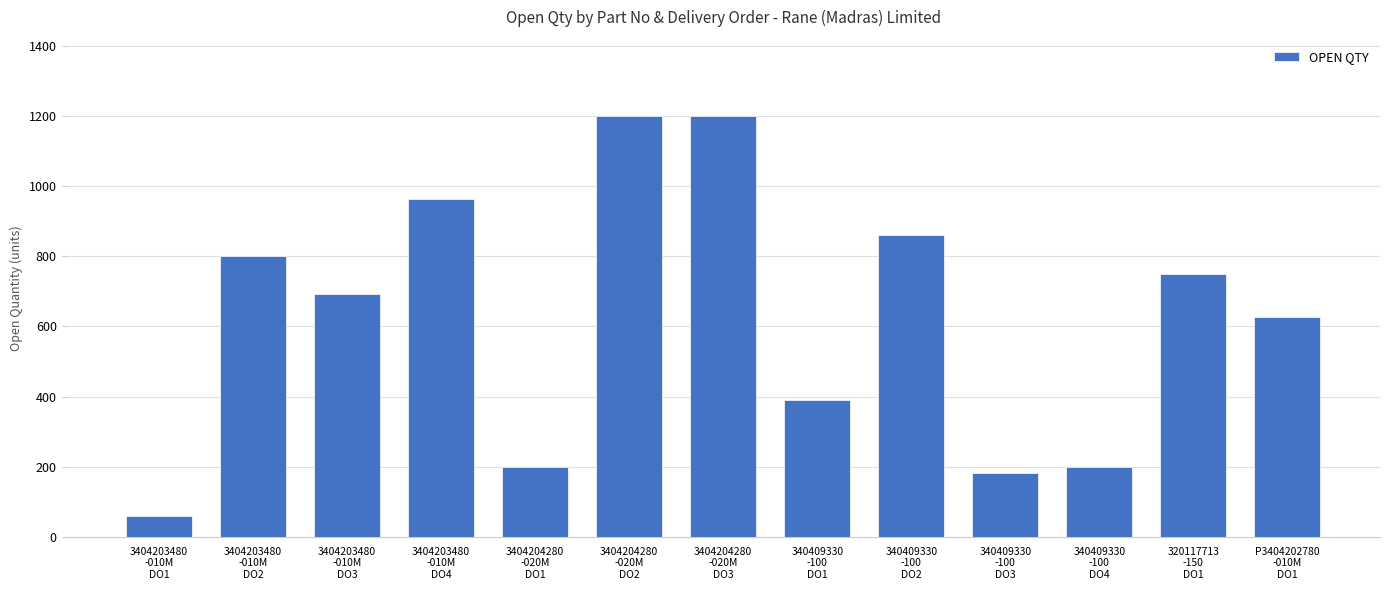

What is the difference between the values at 3404203480
-010M
DO3 and 3404203480
-010M
DO1?

633